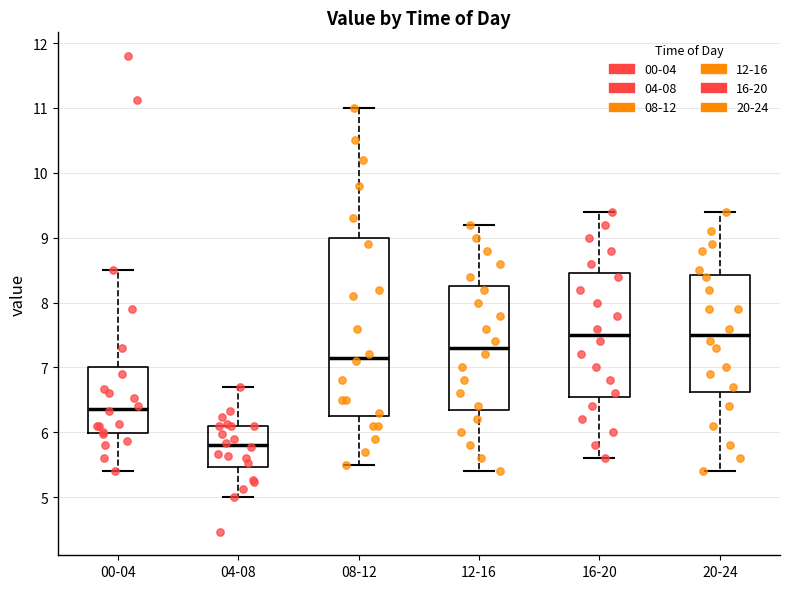

Which box is the tallest, from its lower edge to its upper edge?

08-12